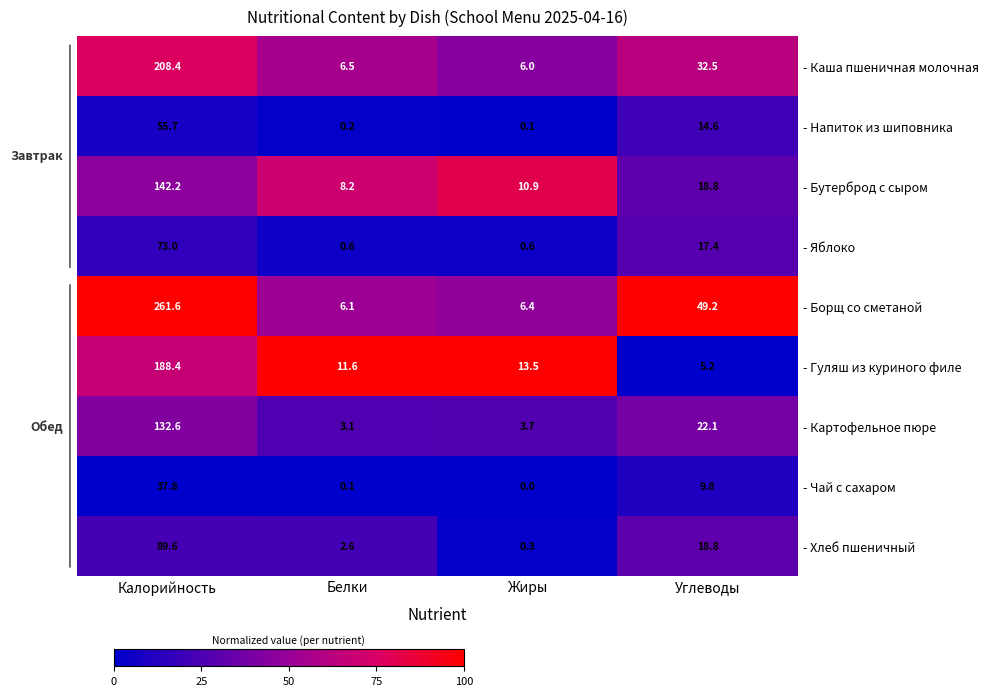

Rank the series by their maximum value, from lowest to highest.

- Чай с сахаром, - Напиток из шиповника, - Яблоко, - Хлеб пшеничный, - Картофельное пюре, - Бутерброд с сыром, - Гуляш из куриного филе, - Каша пшеничная молочная, - Борщ со сметаной